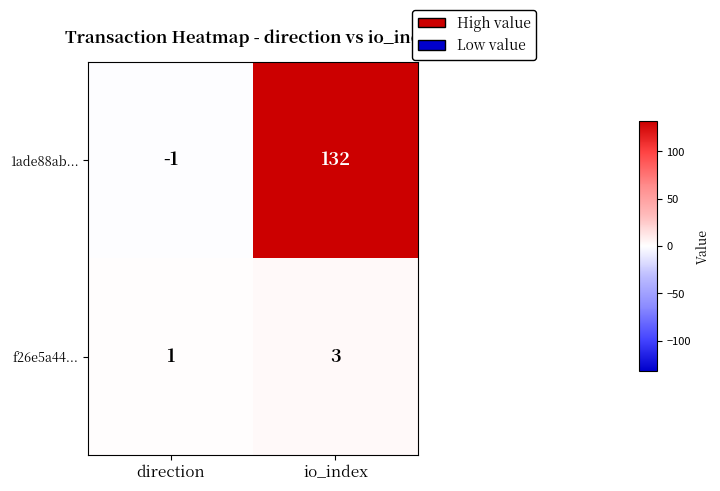

What is the difference between the 1ade88ab... values at direction and io_index?

133